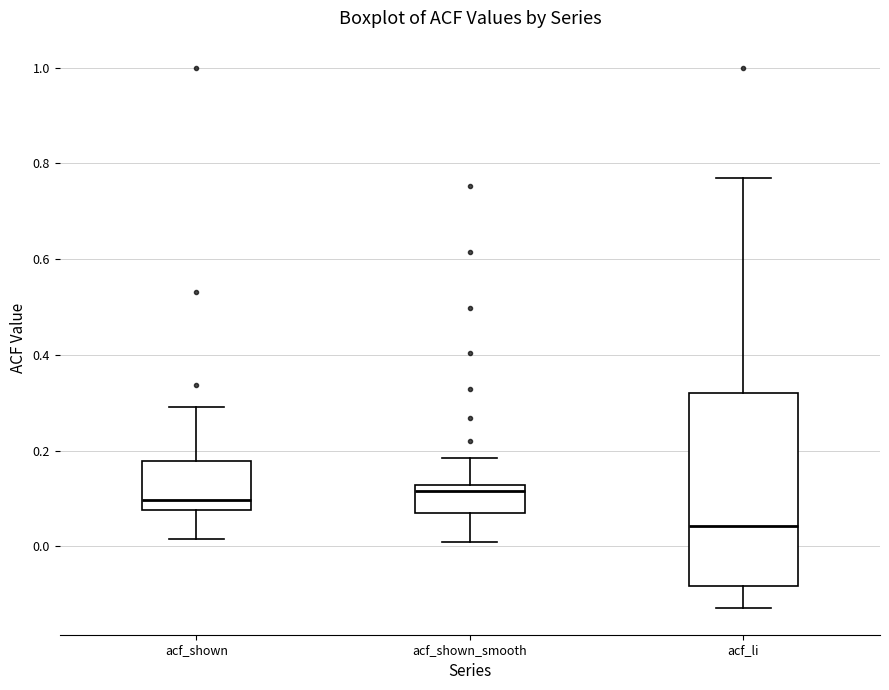

Comparing the boxes themselves (not the whiskers), which one is the tallest?

acf_li